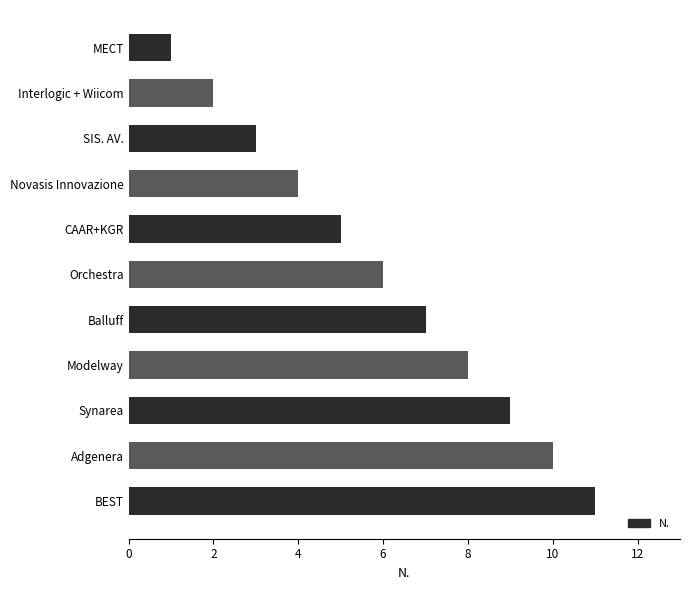

What is the smallest value displayed?

1